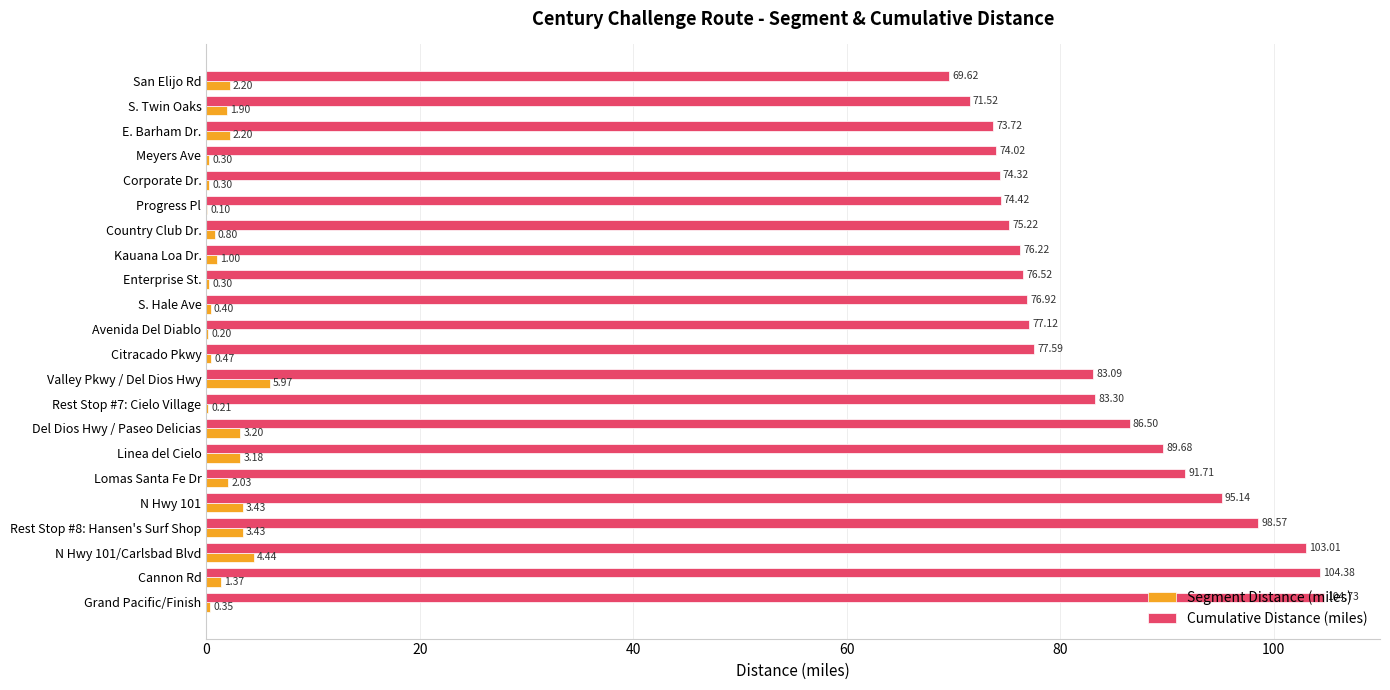

Between Kauana Loa Dr. and Citracado Pkwy, which series saw the biggest shift?

Cumulative Distance (miles)